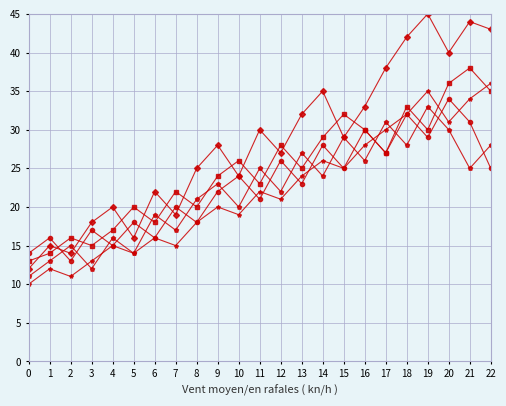

What is the total value across all series at 9?

117